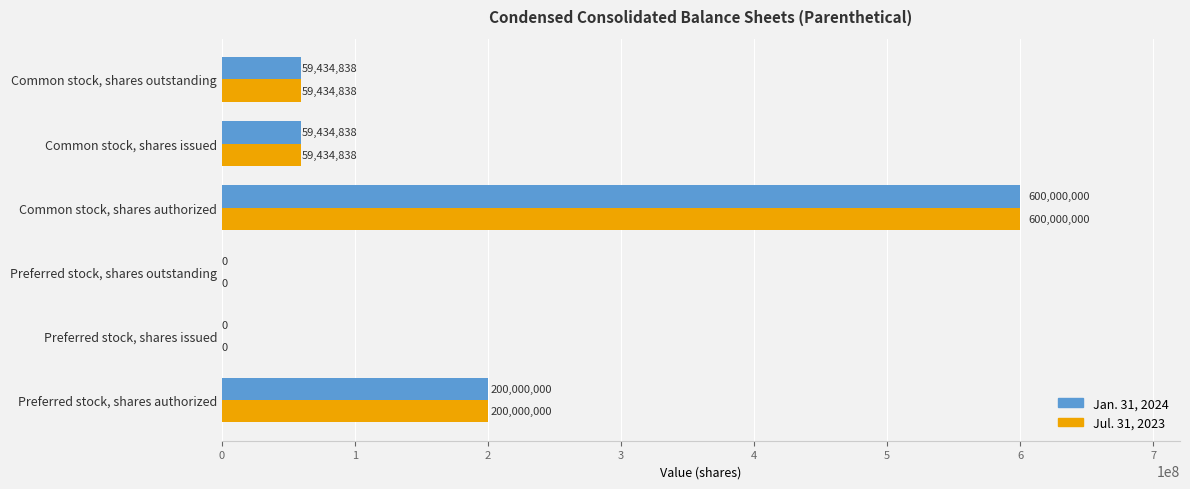

What is the sum of all Jul. 31, 2023 values?

918869676